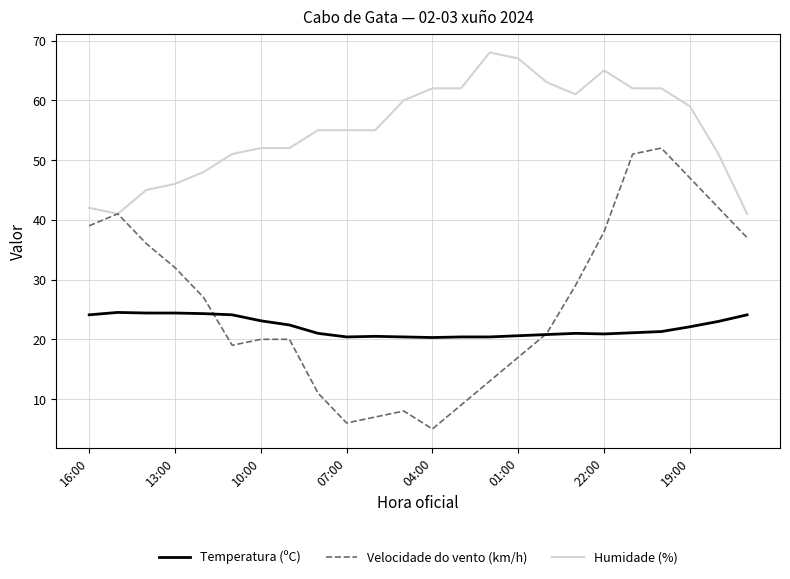

Rank the series by their maximum value, from lowest to highest.

Temperatura (ºC), Velocidade do vento (km/h), Humidade (%)